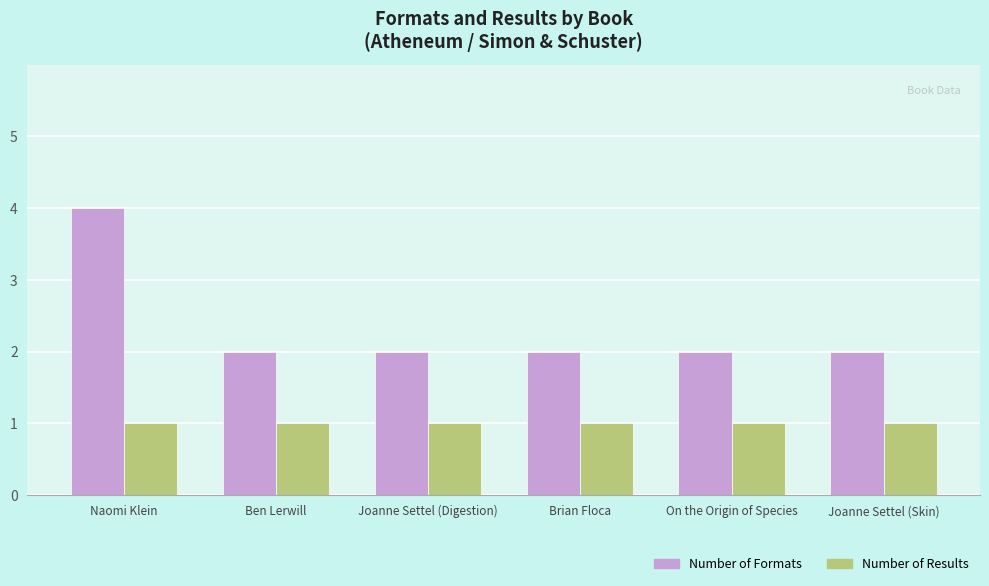

Reading right to left, transcribe all the data shown in this chart.

Number of Formats: Joanne Settel (Skin)=2	On the Origin of Species=2	Brian Floca=2	Joanne Settel (Digestion)=2	Ben Lerwill=2	Naomi Klein=4
Number of Results: Joanne Settel (Skin)=1	On the Origin of Species=1	Brian Floca=1	Joanne Settel (Digestion)=1	Ben Lerwill=1	Naomi Klein=1